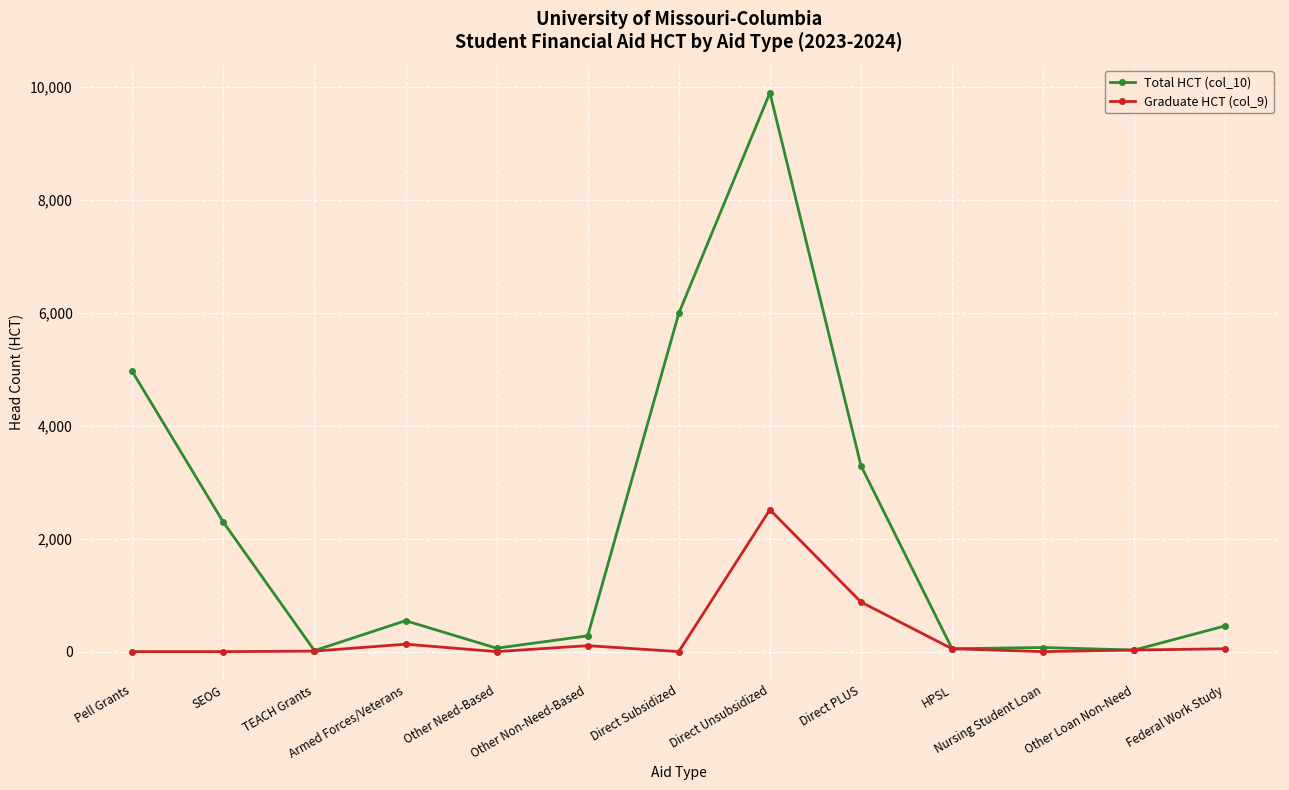

Does the chart display data point markers on the line(s)?

Yes